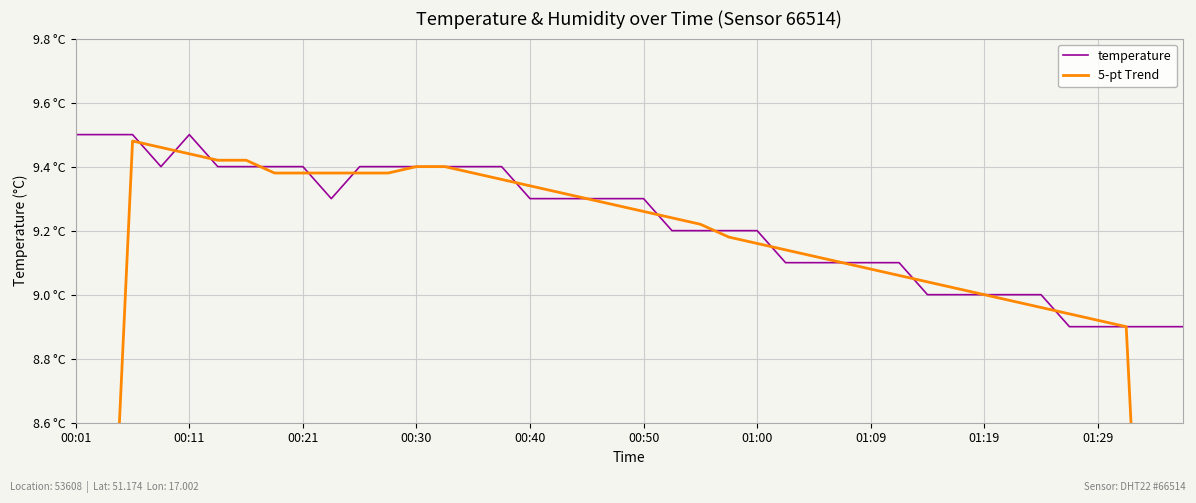

What is the difference between the maximum and minimum values in the temperature series?

0.6